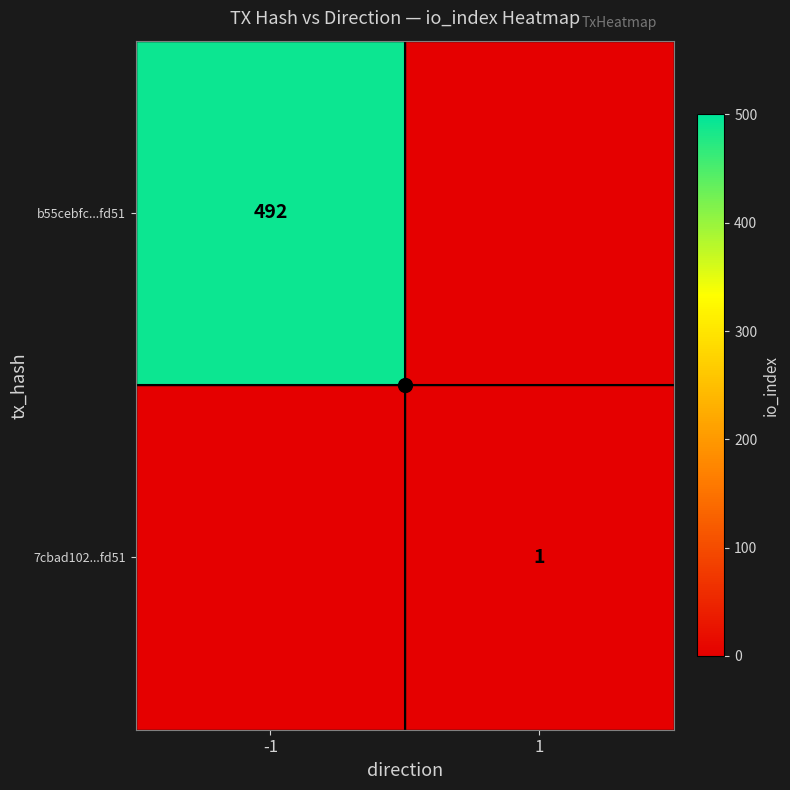

Read the 7cbad102...fd51 value at 1.

1